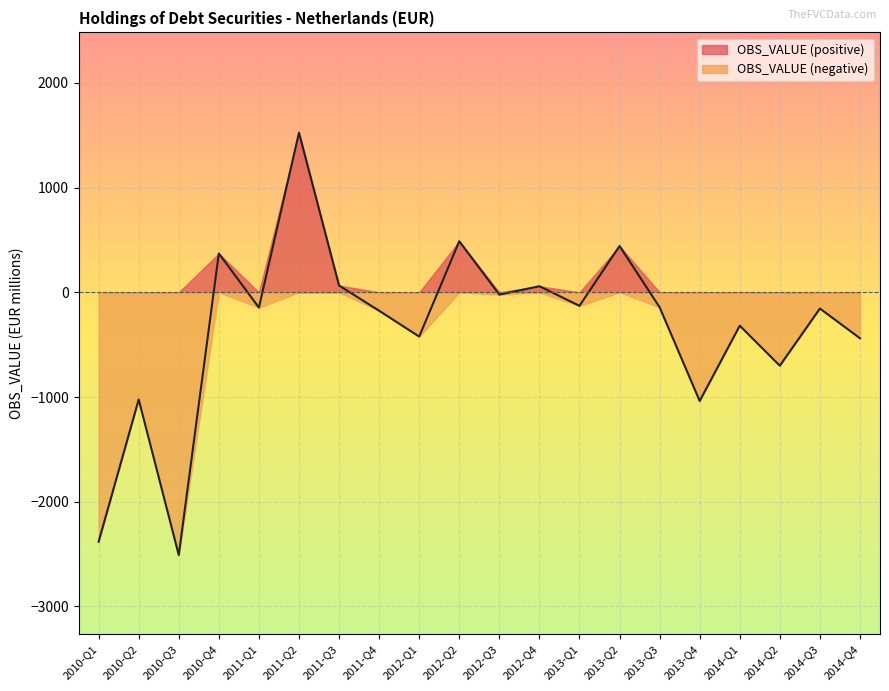

Reading right to left, transcribe all the data shown in this chart.

2014-Q4=-439	2014-Q3=-155	2014-Q2=-701	2014-Q1=-319	2013-Q4=-1038	2013-Q3=-143	2013-Q2=442	2013-Q1=-129	2012-Q4=58	2012-Q3=-22	2012-Q2=488	2012-Q1=-423	2011-Q4=-176	2011-Q3=65	2011-Q2=1525	2011-Q1=-146	2010-Q4=371	2010-Q3=-2509	2010-Q2=-1024	2010-Q1=-2382